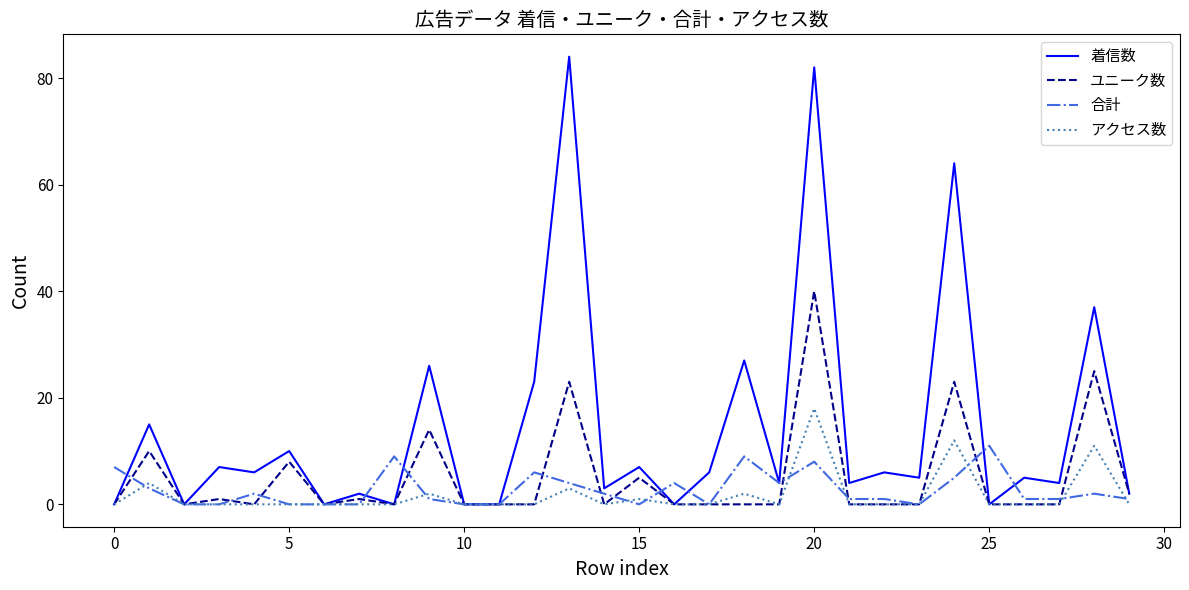

What are all the series names shown in the legend?

着信数, ユニーク数, 合計, アクセス数